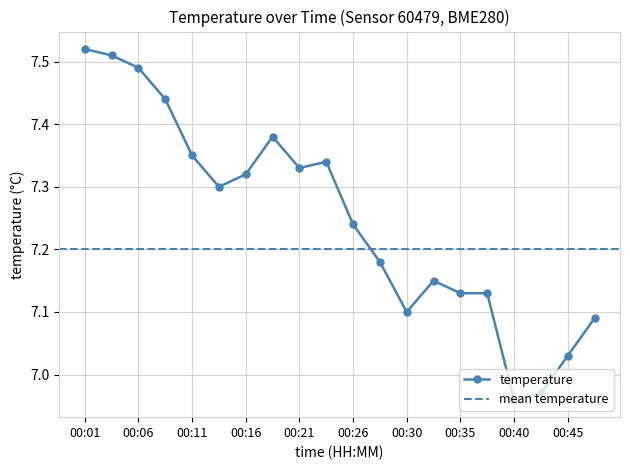

Reading left to right, transcribe all the data shown in this chart.

7.5	7.5	7.5	7.4	7.3	7.3	7.3	7.4	7.3	7.3	7.2	7.2	7.1	7.2	7.1	7.1	7.0	7.0	7.0	7.1